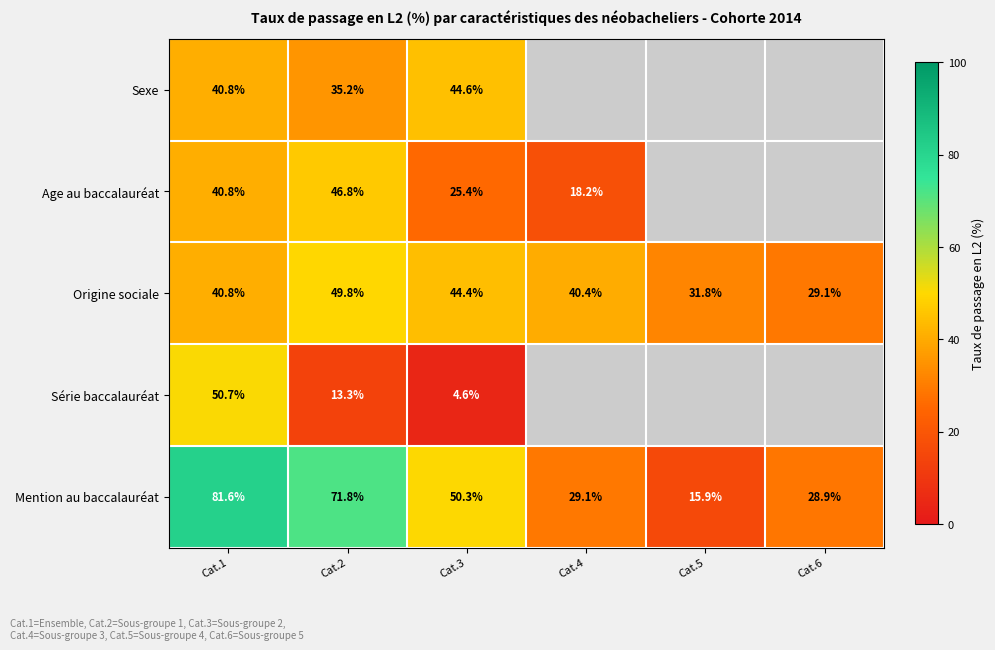

Which series changed the most between Cat.1 and Cat.2?

Série baccalauréat